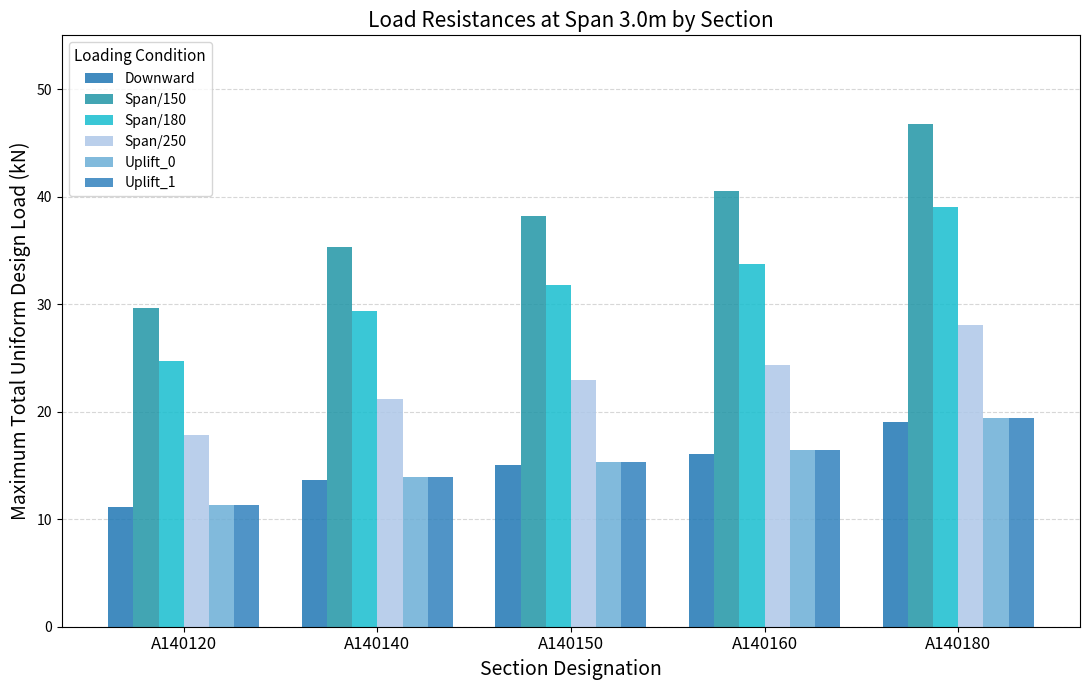

Where does the Span/150 series first go above 38?

A140150